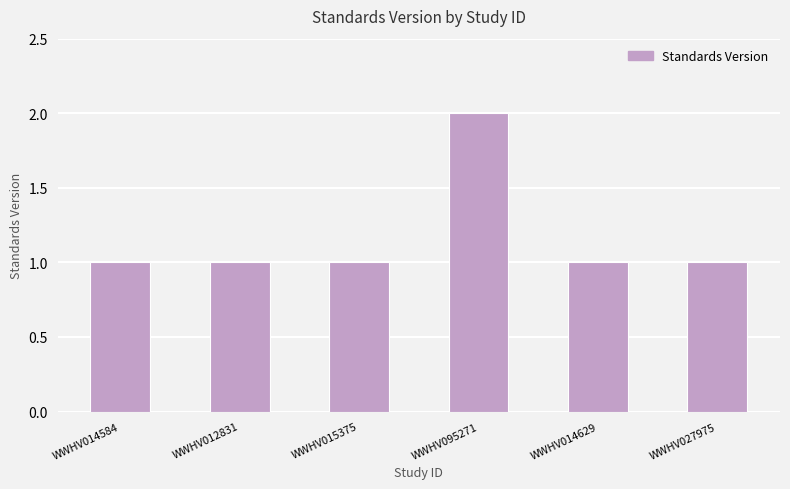

How many bars are there in total?

6